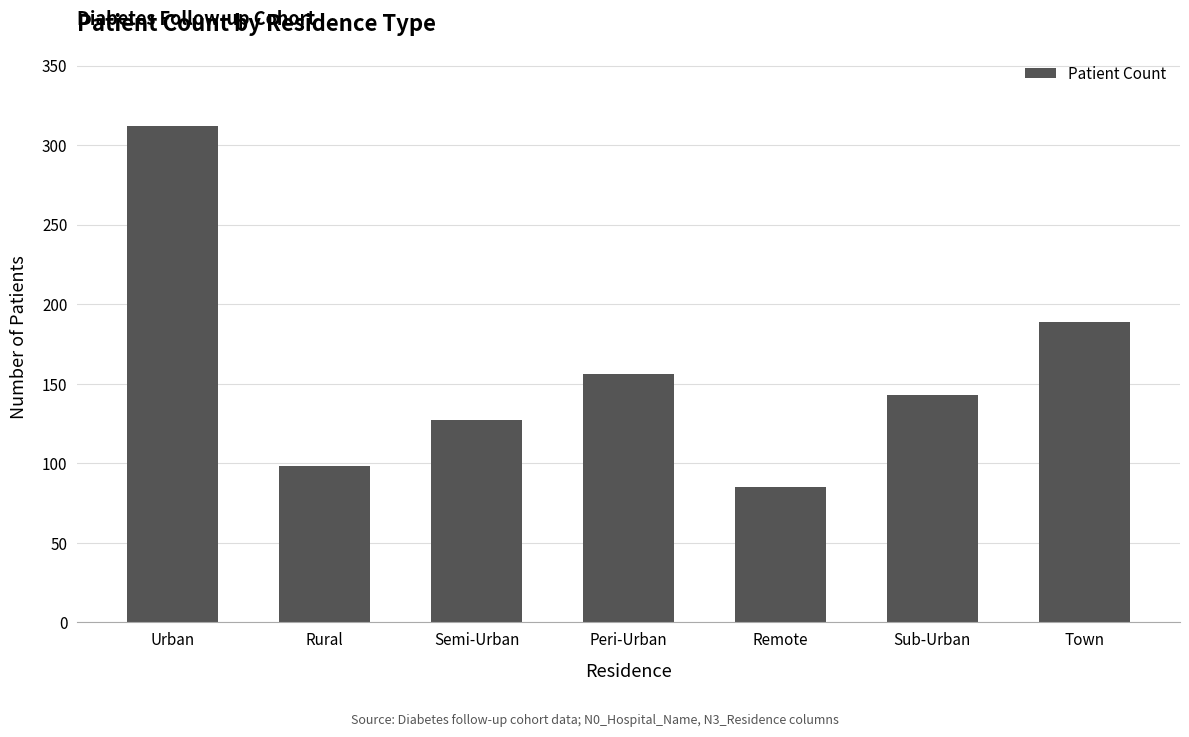

What is the change in value from Rural to Town?

+91